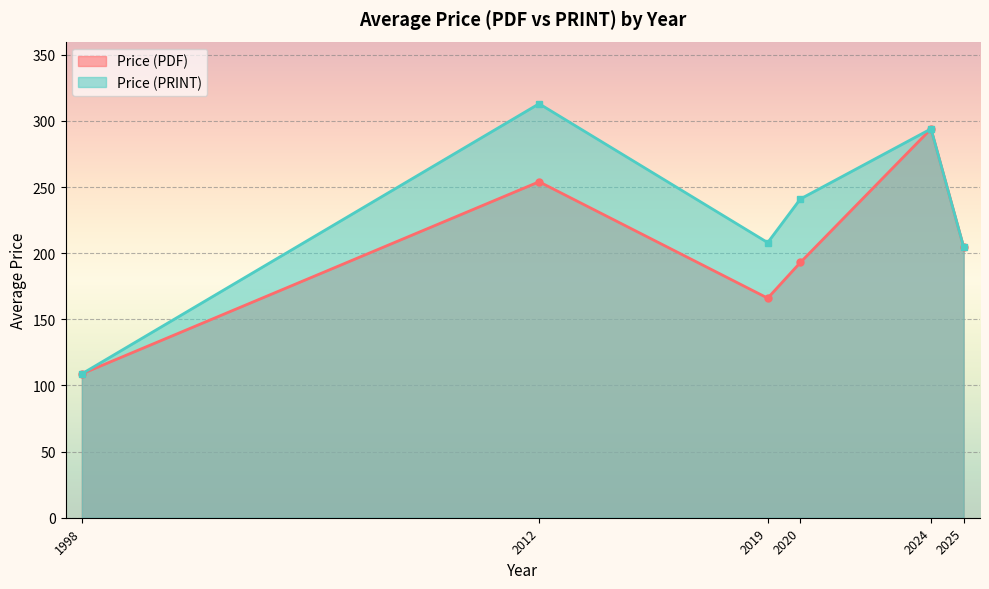

What value does the Price (PRINT) series have at 2012?

313.0